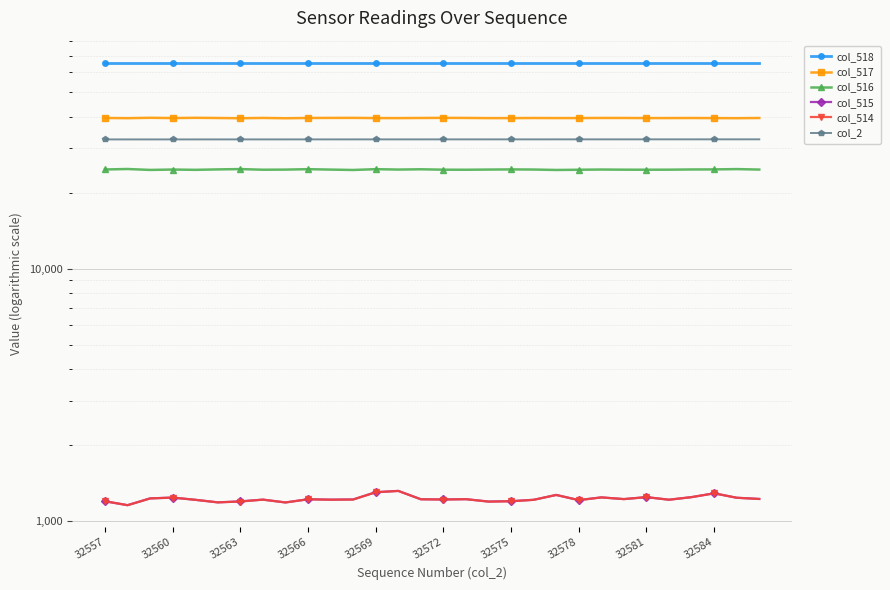

Reading left to right, transcribe all the data shown in this chart.

col_518: 65535	65535	65535	65535	65535	65535	65535	65535	65535	65535	65535	65535	65535	65535	65535	65535	65535	65535	65535	65535	65535	65535	65535	65535	65535	65535	65535	65535	65535	65535
col_517: 39595	39529	39661	39567	39657	39589	39506	39613	39501	39596	39621	39633	39562	39555	39597	39639	39611	39550	39552	39589	39565	39562	39607	39597	39561	39569	39587	39553	39524	39587
col_516: 24743	24851	24645	24730	24665	24761	24833	24690	24716	24815	24719	24634	24815	24726	24789	24697	24686	24726	24759	24733	24634	24686	24733	24700	24692	24700	24748	24760	24831	24725
col_515: 1197	1155	1229	1238	1213	1185	1196	1215	1184	1219	1215	1217	1300	1316	1219	1217	1220	1194	1198	1213	1268	1210	1240	1221	1243	1214	1243	1287	1236	1223
col_514: 1197	1155	1228	1238	1213	1185	1194	1215	1184	1219	1214	1216	1300	1315	1219	1216	1220	1193	1197	1213	1268	1209	1240	1221	1243	1214	1243	1287	1236	1222
col_2: 32557	32558	32559	32560	32561	32562	32563	32564	32565	32566	32567	32568	32569	32570	32571	32572	32573	32574	32575	32576	32577	32578	32579	32580	32581	32582	32583	32584	32585	32586